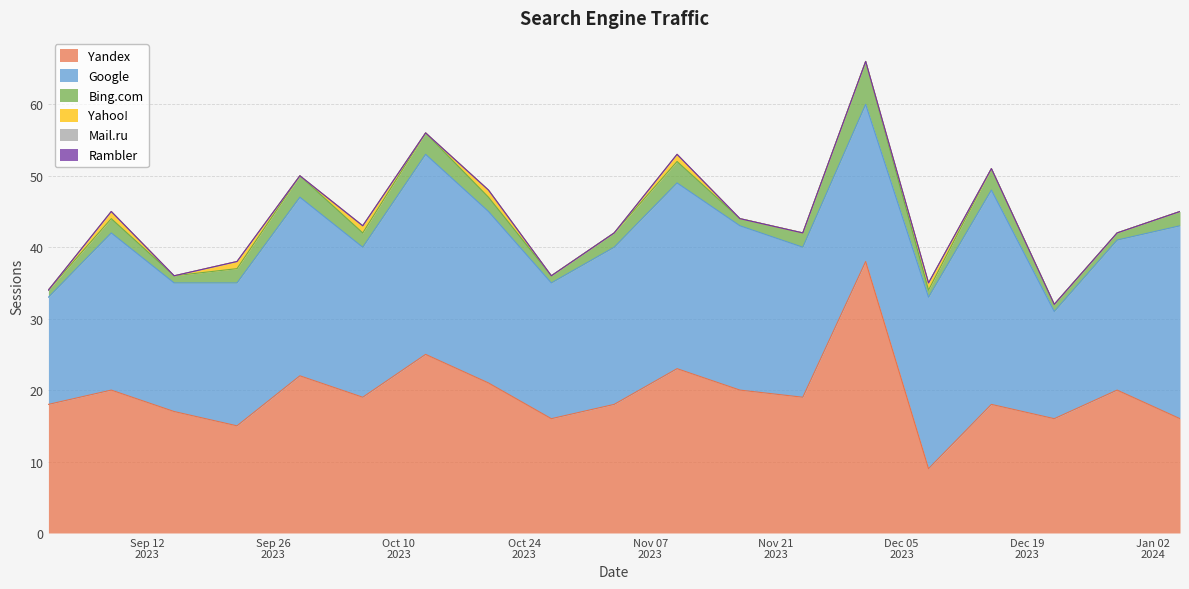

How many data points in Bing.com are above 2?

5